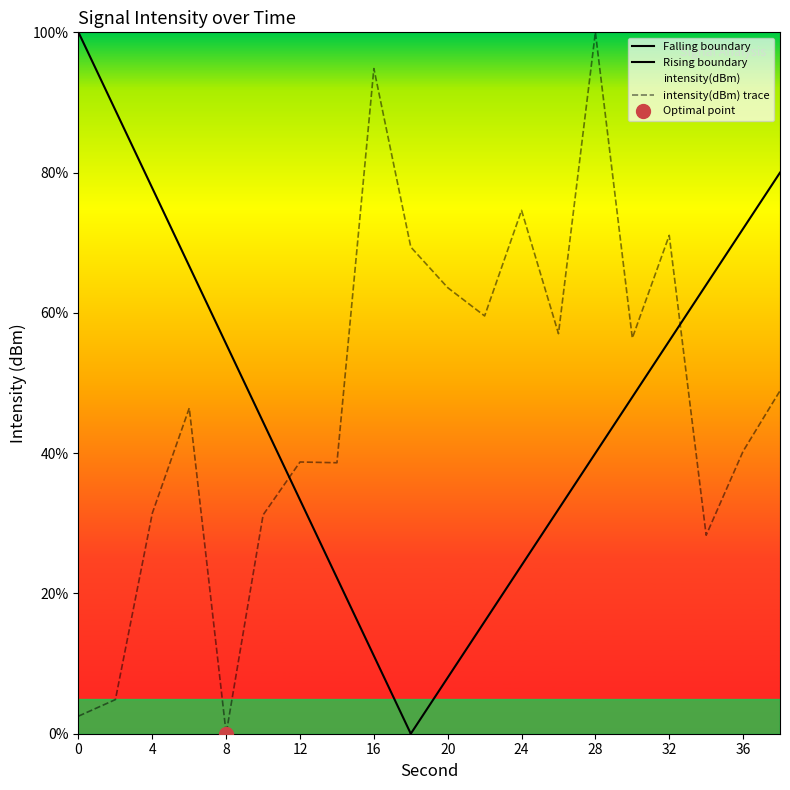

Rank the categories by value from highest to lowest.

28, 16, 24, 32, 18, 20, 22, 26, 30, 38, 6, 36, 12, 14, 4, 10, 34, 2, 0, 8